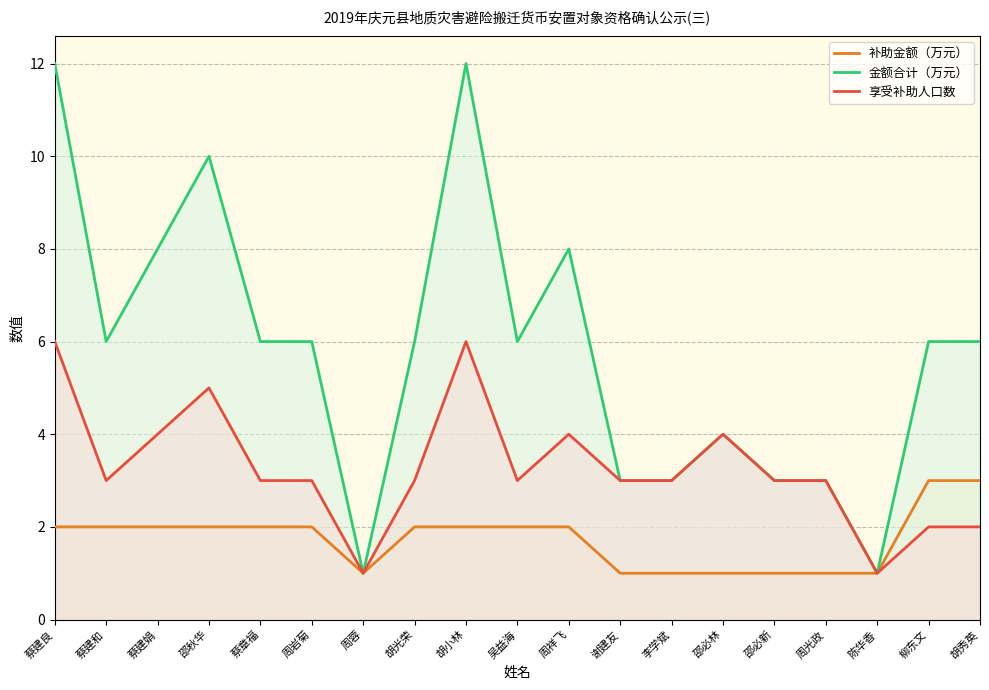

What is the total value across all series at 胡秀英?

11